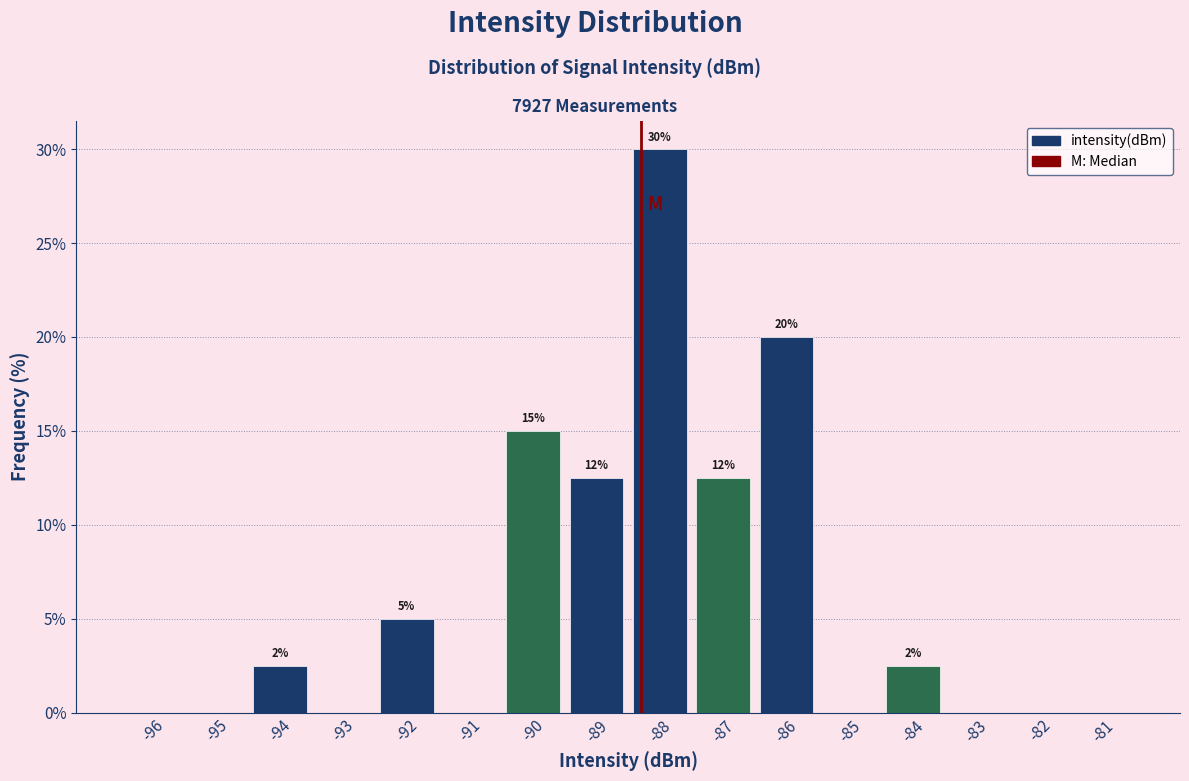

Read the value at -94.

2.5